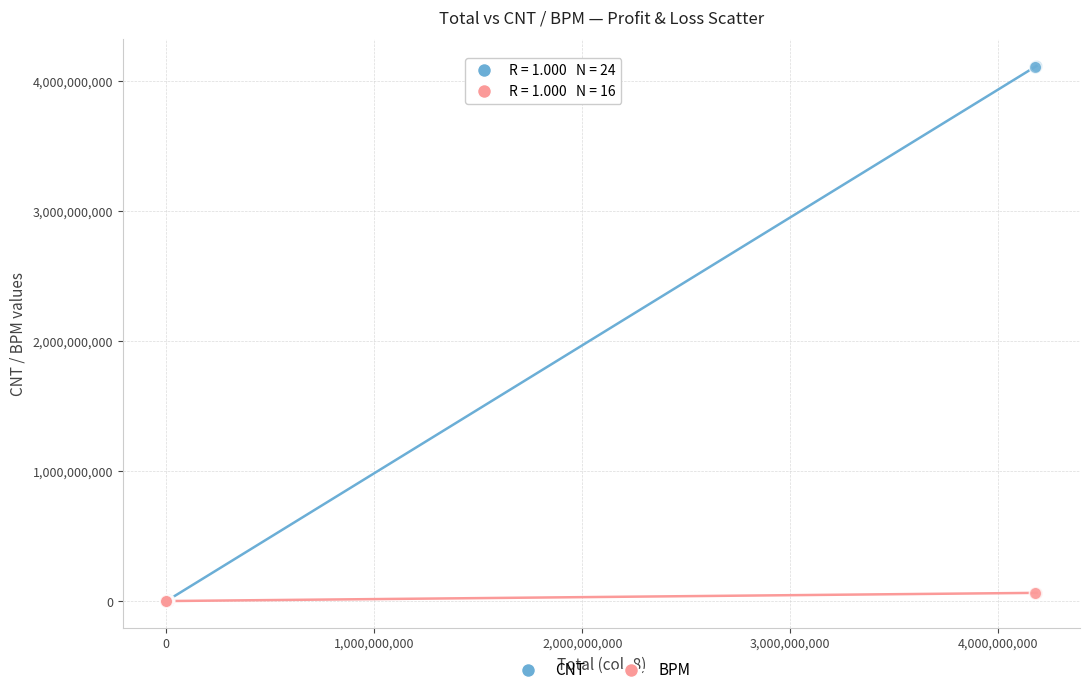

Which series reaches the maximum Y coordinate?

CNT